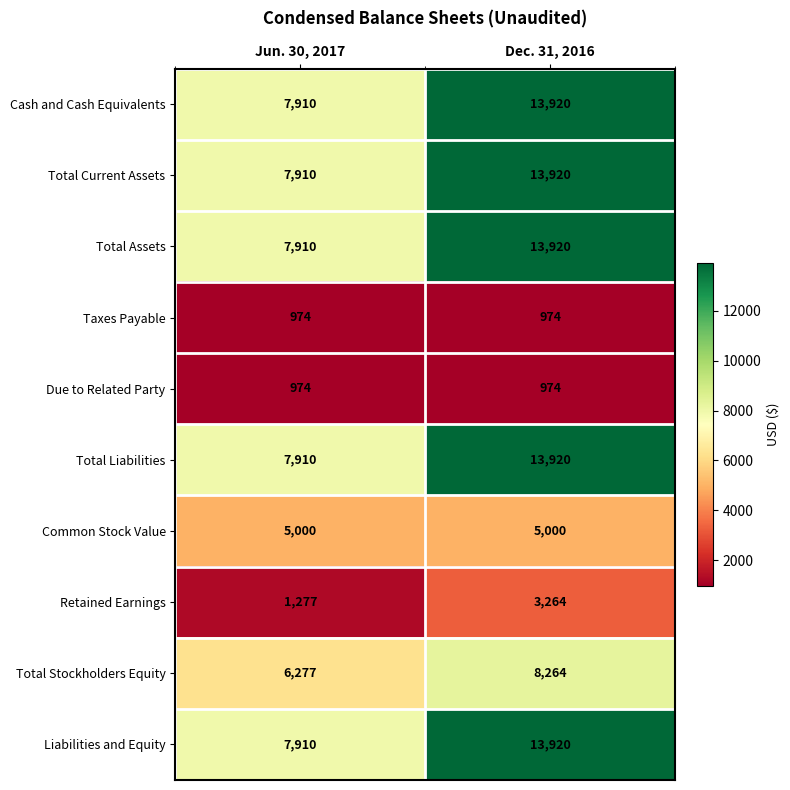

The Total Liabilities series shows 7910 at Jun. 30, 2017. True or false?

True